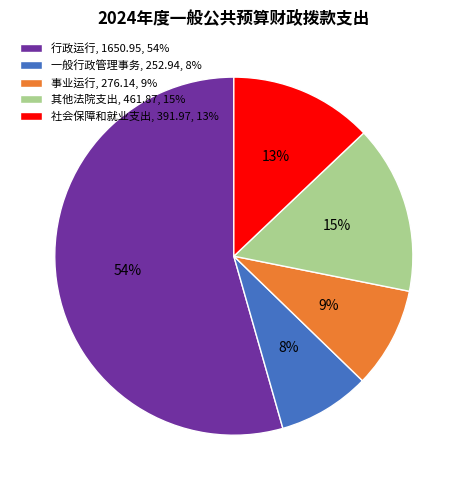

Is there a majority slice in this chart?

Yes